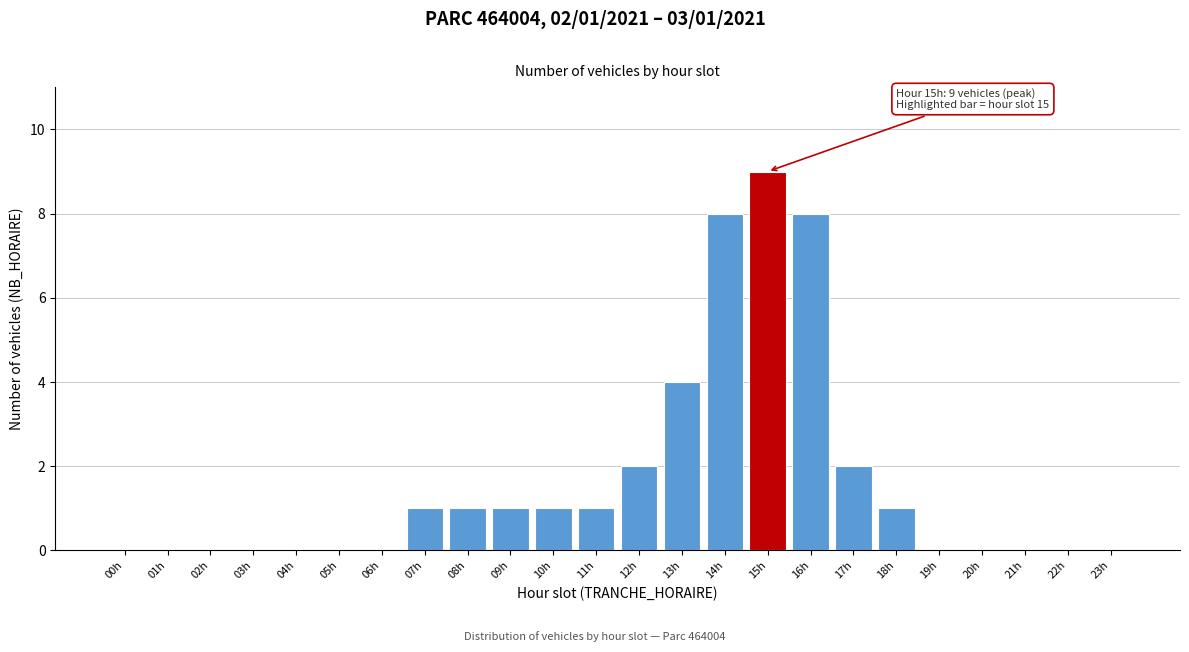

Reading left to right, list all the values displayed in this chart.

00h=0	01h=0	02h=0	03h=0	04h=0	05h=0	06h=0	07h=1	08h=1	09h=1	10h=1	11h=1	12h=2	13h=4	14h=8	15h=9	16h=8	17h=2	18h=1	19h=0	20h=0	21h=0	22h=0	23h=0